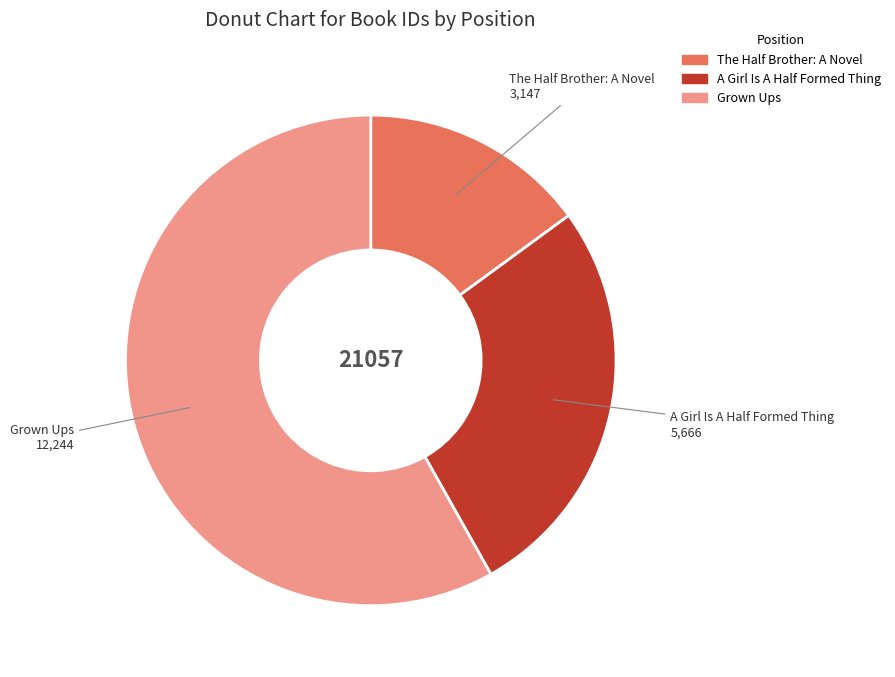

Rank the categories by value from lowest to highest.

The Half Brother: A Novel, A Girl Is A Half Formed Thing, Grown Ups